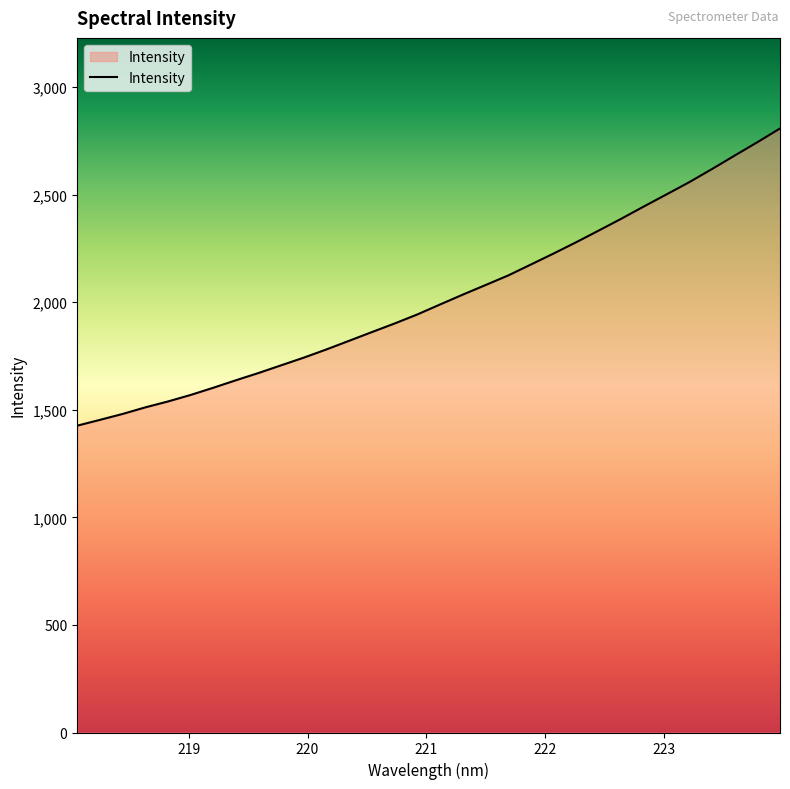

What is the difference between the maximum and minimum values?

1381.2